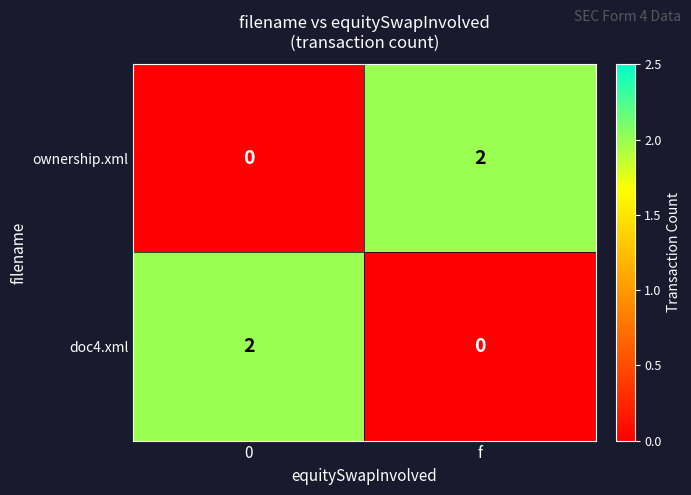

Is it true that ownership.xml equals 1 at 0?

False